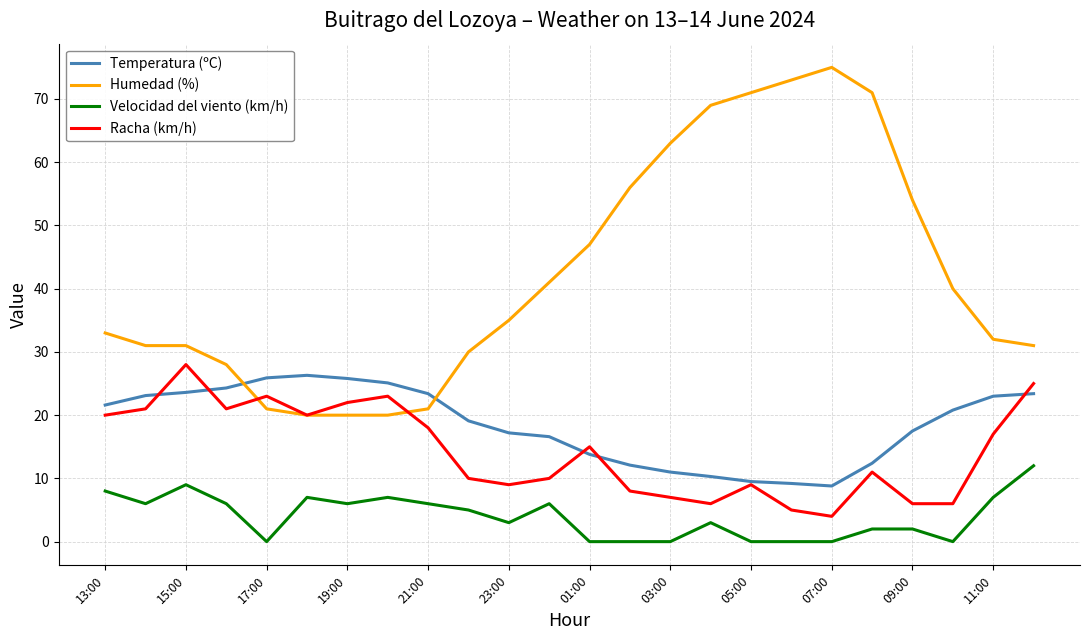

Which series has the largest range (max minus min)?

Humedad (%)